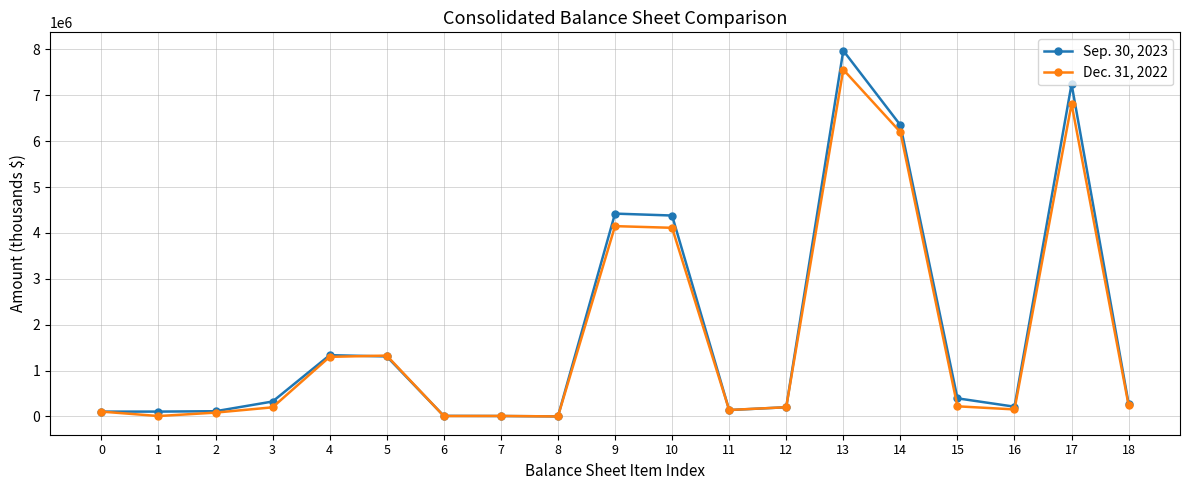

What is the difference between the maximum and minimum values in the Sep. 30, 2023 series?

7971086